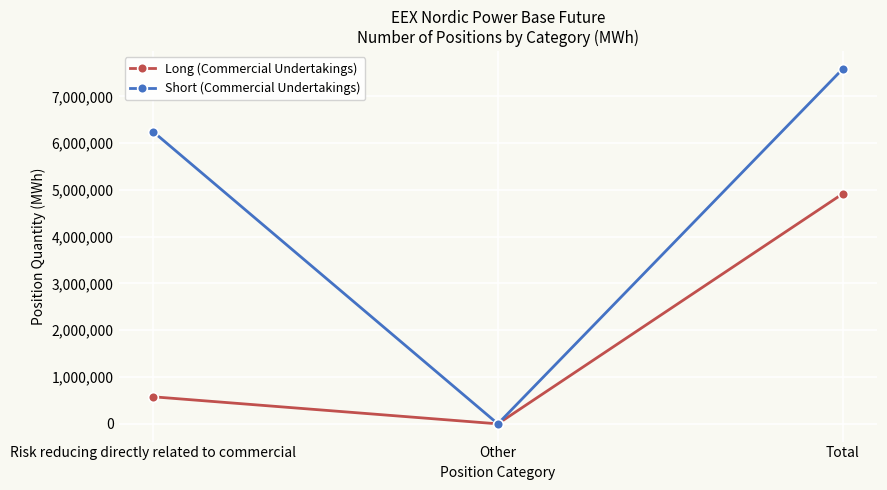

What is the sum of the Short (Commercial Undertakings) values at Risk reducing directly related to commercial and Total?

13831494